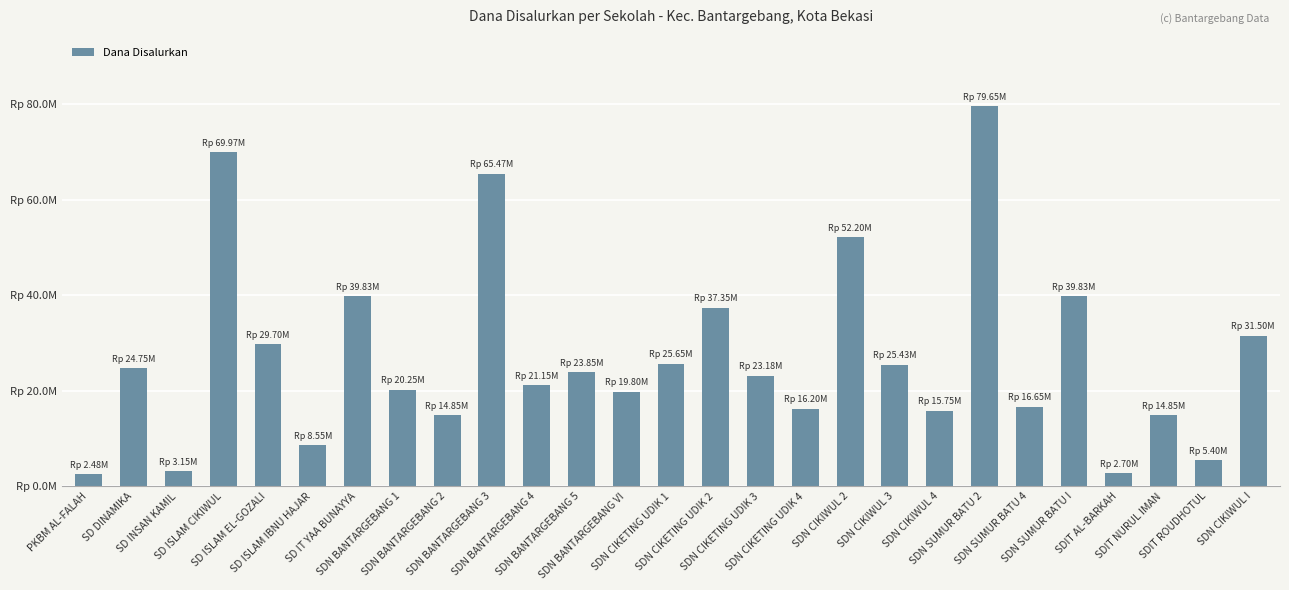

What is the label of the 12th bar from the right?

SDN CIKETING UDIK 3